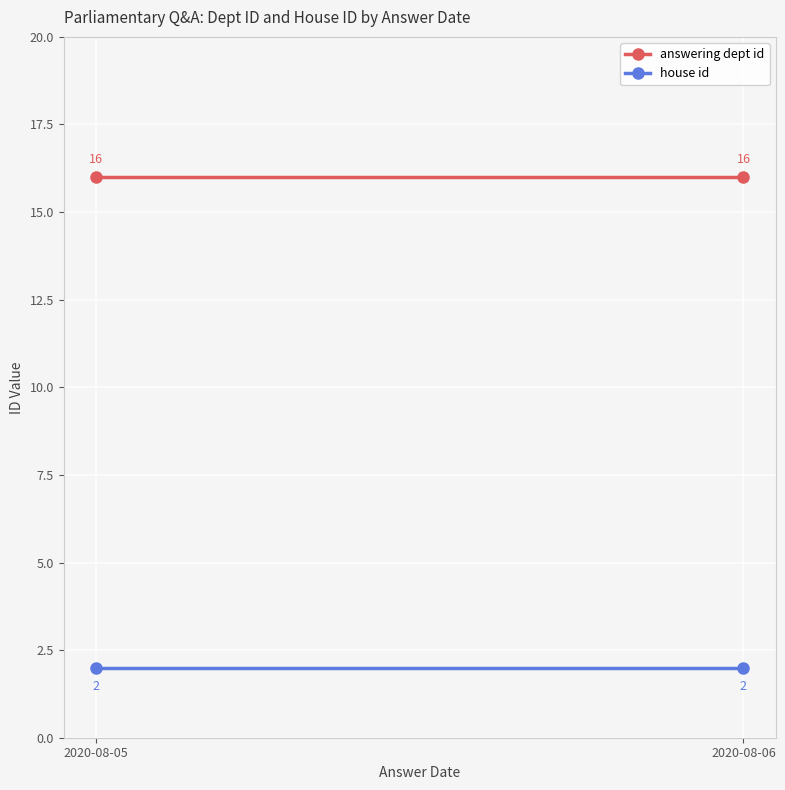

Reading left to right, extract all data points from this chart.

answering dept id: 16	16
house id: 2	2